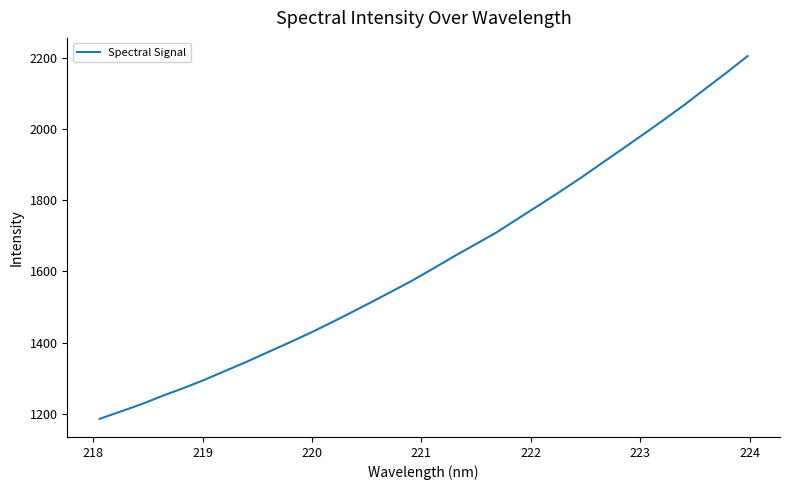

What is the average value?

1629.0